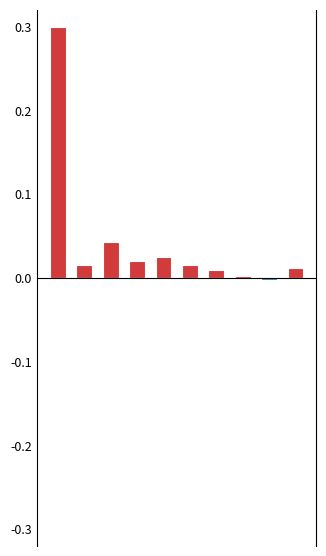

Count the number of categories in the chart.

10